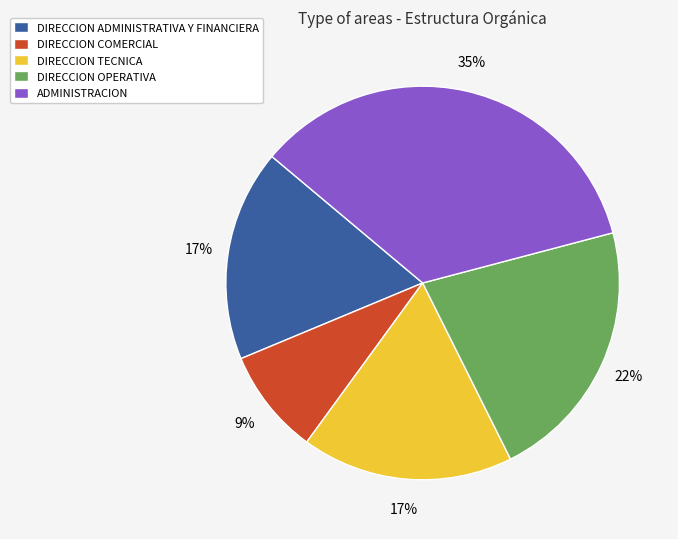

To the nearest percent, what is the combined percentage of DIRECCION OPERATIVA and ADMINISTRACION?

57%